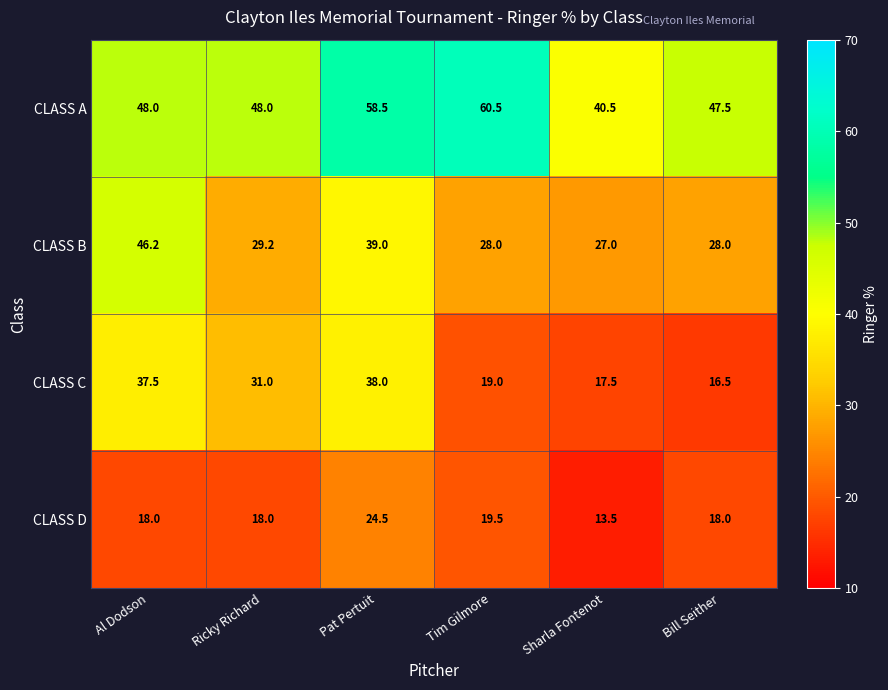

Which series has the largest range (max minus min)?

CLASS C